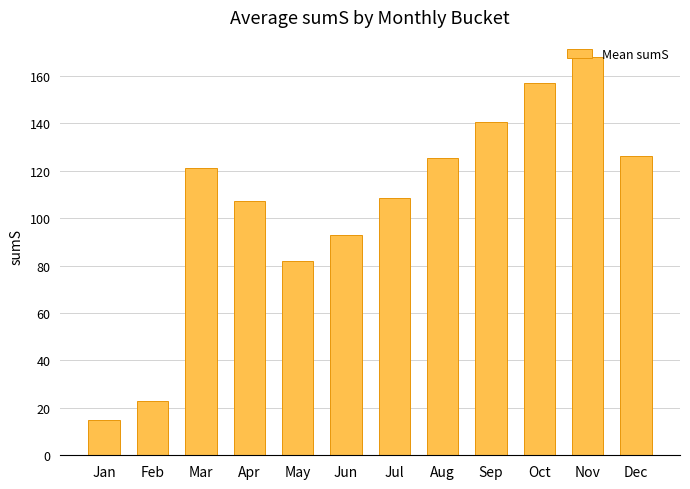

At which label is the value closest to 91?

Jun